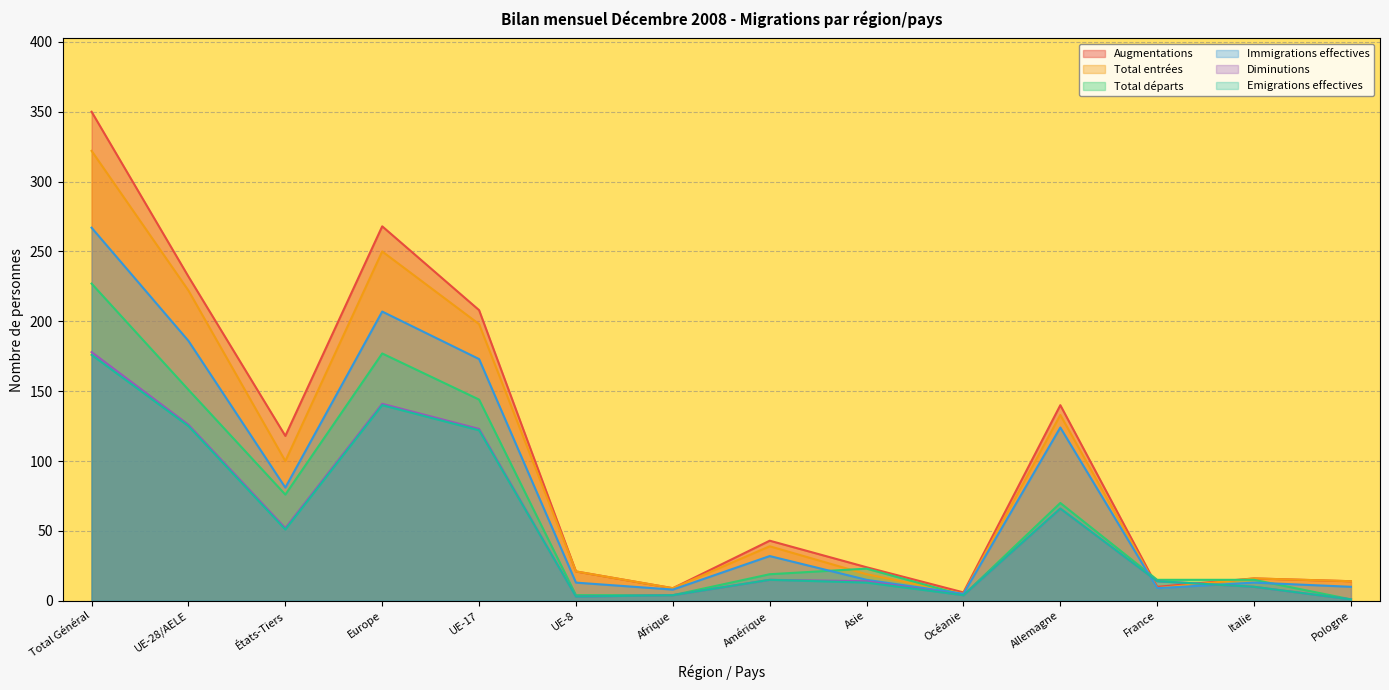

Reading left to right, list all the values displayed in this chart.

Augmentations: Total Général=350	UE-28/AELE=232	États-Tiers=118	Europe=268	UE-17=208	UE-8=21	Afrique=9	Amérique=43	Asie=24	Océanie=6	Allemagne=140	France=10	Italie=16	Pologne=14
Total entrées: Total Général=322	UE-28/AELE=222	États-Tiers=100	Europe=250	UE-17=198	UE-8=21	Afrique=9	Amérique=39	Asie=19	Océanie=5	Allemagne=133	France=9	Italie=16	Pologne=14
Total départs: Total Général=227	UE-28/AELE=151	États-Tiers=76	Europe=177	UE-17=144	UE-8=4	Afrique=4	Amérique=19	Asie=23	Océanie=4	Allemagne=70	France=15	Italie=15	Pologne=1
Immigrations effectives: Total Général=267	UE-28/AELE=186	États-Tiers=81	Europe=207	UE-17=173	UE-8=13	Afrique=8	Amérique=32	Asie=15	Océanie=5	Allemagne=124	France=9	Italie=13	Pologne=10
Diminutions: Total Général=178	UE-28/AELE=126	États-Tiers=52	Europe=141	UE-17=123	UE-8=3	Afrique=4	Amérique=15	Asie=14	Océanie=4	Allemagne=66	France=14	Italie=10	Pologne=1
Emigrations effectives: Total Général=176	UE-28/AELE=125	États-Tiers=51	Europe=140	UE-17=122	UE-8=3	Afrique=4	Amérique=15	Asie=13	Océanie=4	Allemagne=66	France=14	Italie=10	Pologne=1